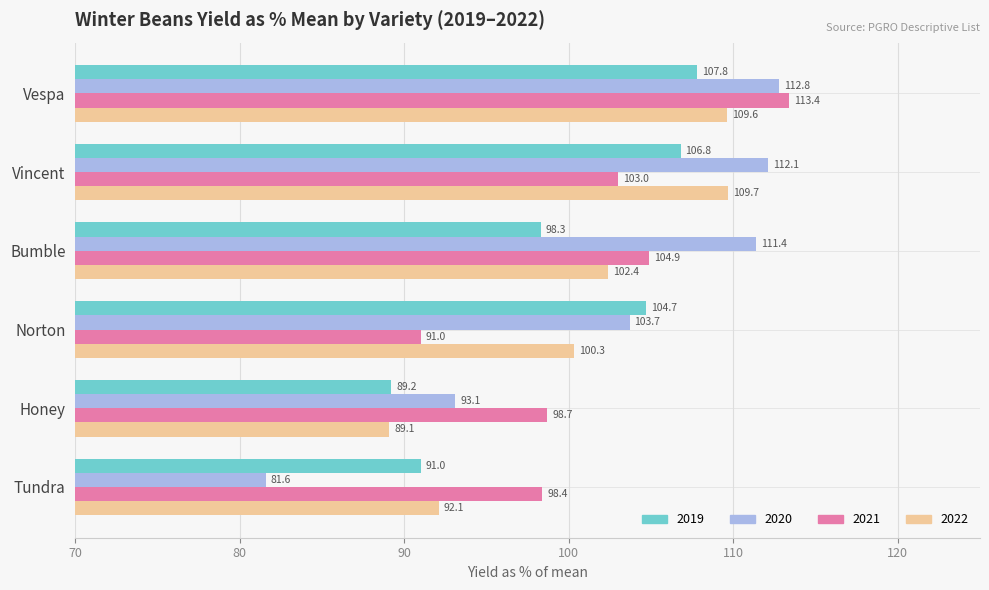

What are all the series names shown in the legend?

2019, 2020, 2021, 2022